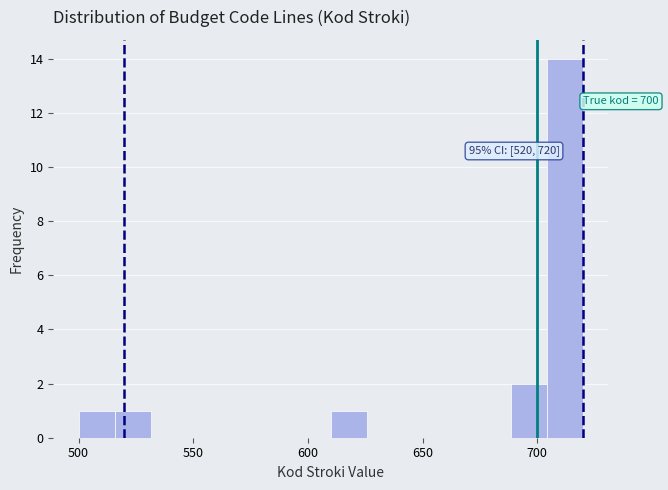

Around what value on the x-axis is the tallest bar? Give the approximate position of its centre, as read against the axis.

710